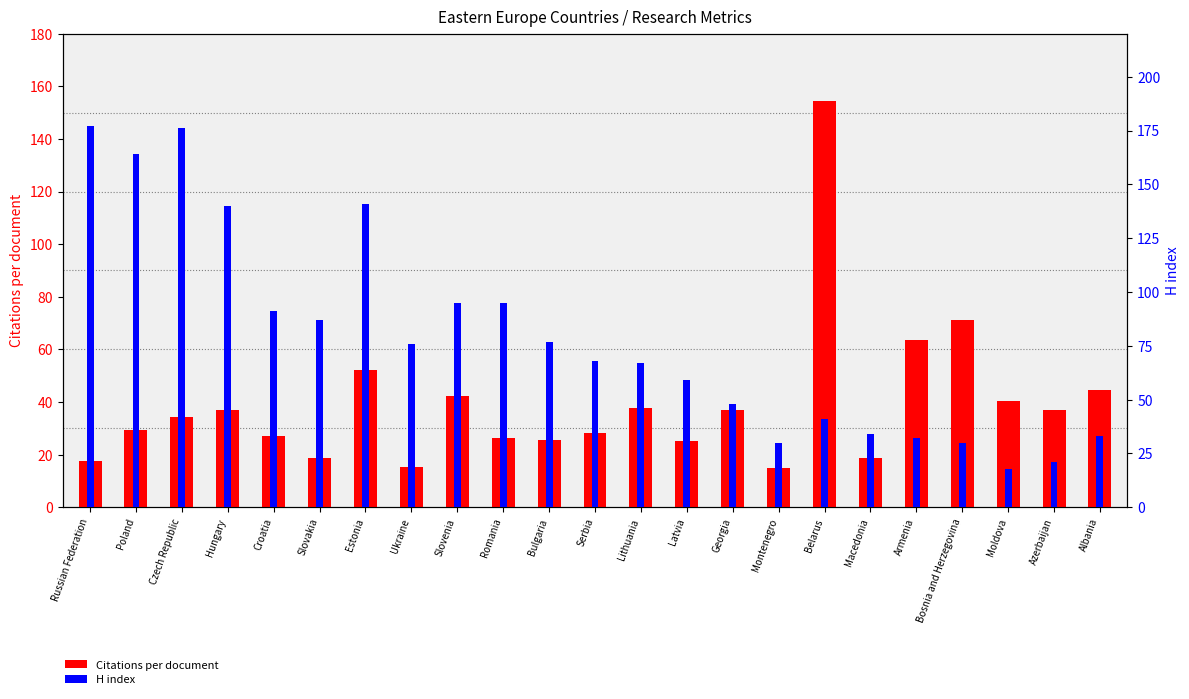

Reading left to right, extract all data points from this chart.

Citations per document: Russian Federation=17.6	Poland=29.4	Czech Republic=34.3	Hungary=37.1	Croatia=27.2	Slovakia=18.7	Estonia=52.1	Ukraine=15.2	Slovenia=42.3	Romania=26.3	Bulgaria=25.5	Serbia=28.2	Lithuania=37.6	Latvia=25.3	Georgia=37.1	Montenegro=15.0	Belarus=154.4	Macedonia=18.8	Armenia=63.7	Bosnia and Herzegovina=71.0	Moldova=40.5	Azerbaijan=37.0	Albania=44.5
H index: Russian Federation=177.0	Poland=164.0	Czech Republic=176.0	Hungary=140.0	Croatia=91.0	Slovakia=87.0	Estonia=141.0	Ukraine=76.0	Slovenia=95.0	Romania=95.0	Bulgaria=77.0	Serbia=68.0	Lithuania=67.0	Latvia=59.0	Georgia=48.0	Montenegro=30.0	Belarus=41.0	Macedonia=34.0	Armenia=32.0	Bosnia and Herzegovina=30.0	Moldova=18.0	Azerbaijan=21.0	Albania=33.0